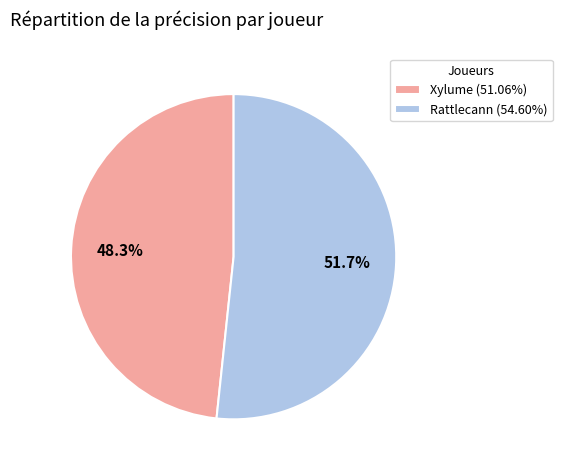

Between Xylume and Rattlecann, which is larger?

Rattlecann